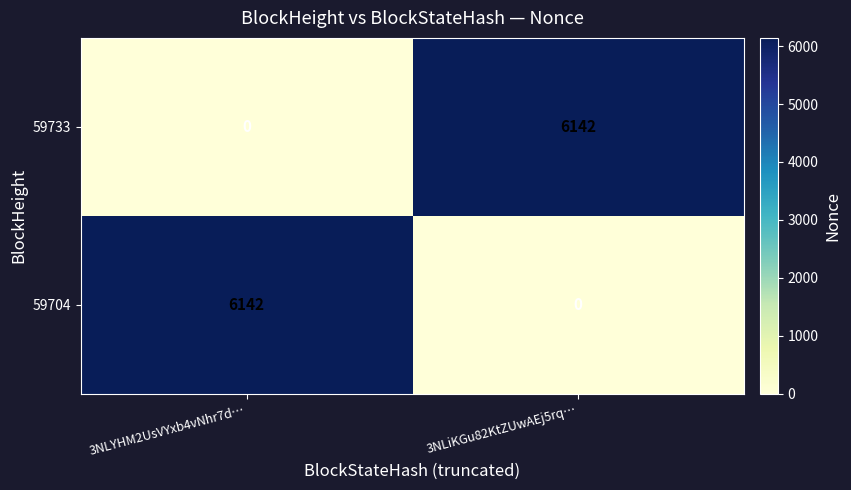

List the labels in order of 59704 value, smallest first.

3NLiKGu82KtZUwAEj5rq…, 3NLYHM2UsVYxb4vNhr7d…